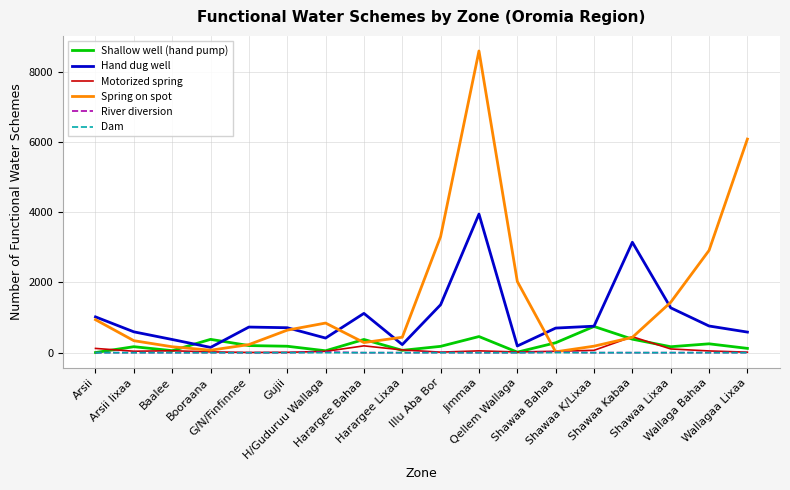

Which category has the highest value in the Spring on spot series?

Jimmaa